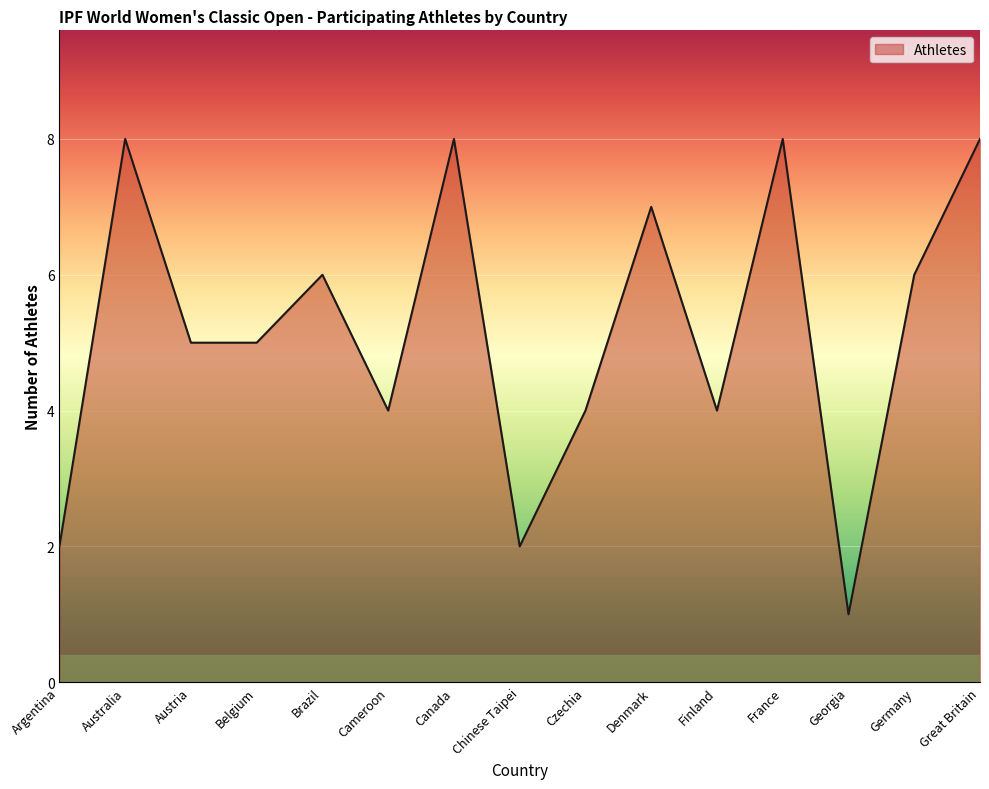

What is the difference between the maximum and minimum values?

7